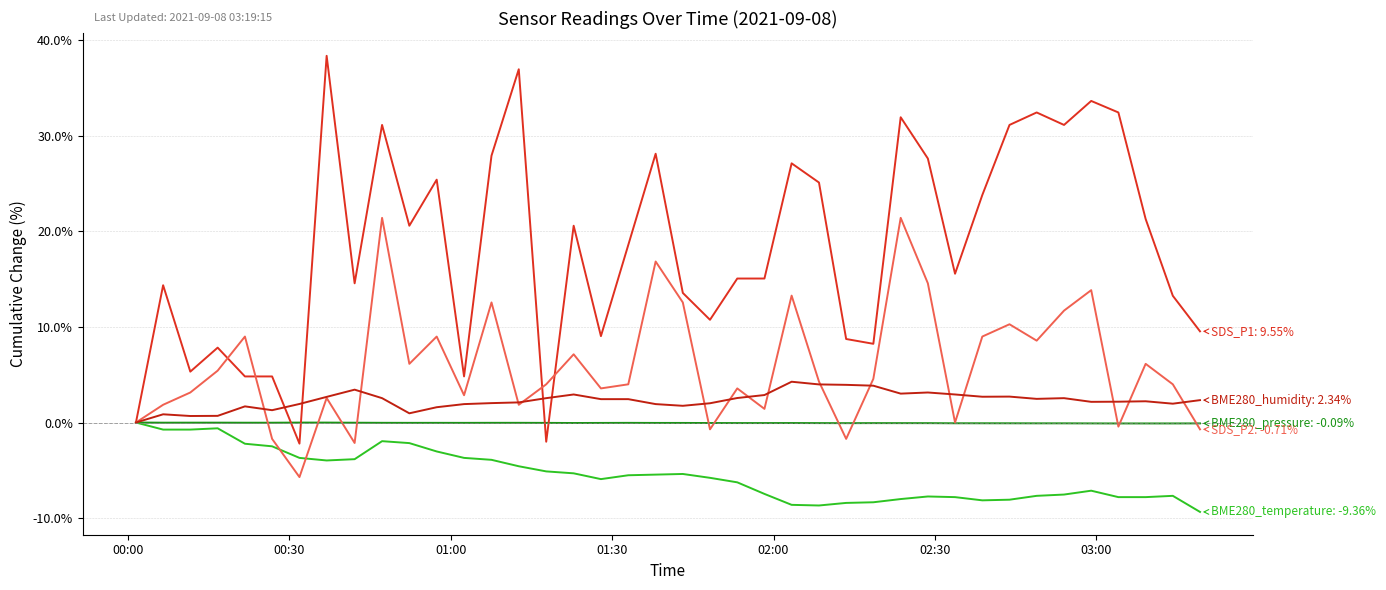

Is this an area chart (filled region under the line)?

No